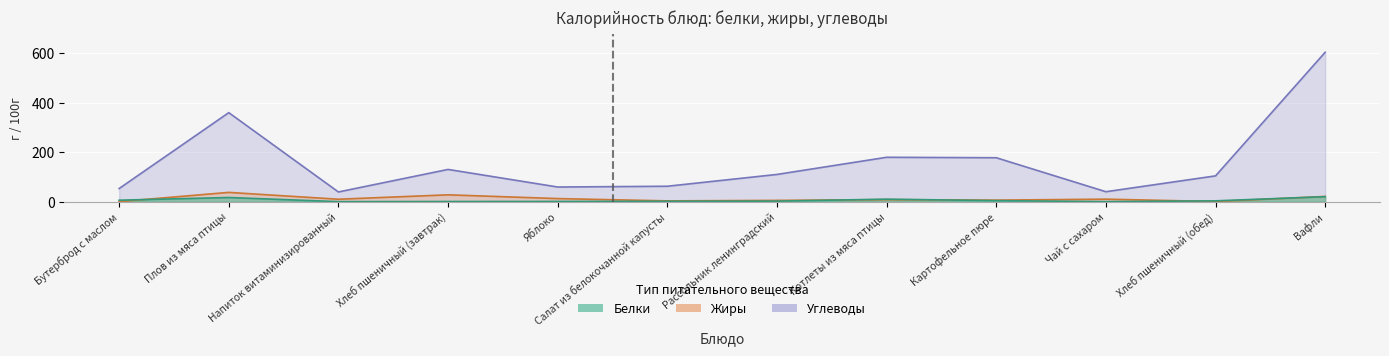

What is the total value across all series at Салат из белокочанной капусты?

66.6